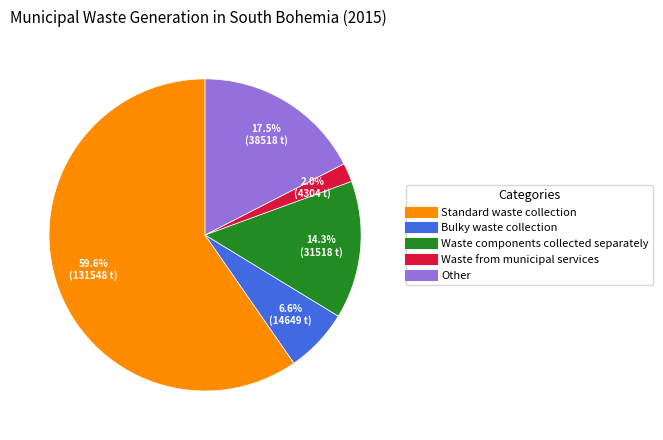

To the nearest percent, what portion does Standard waste collection represent?

60%